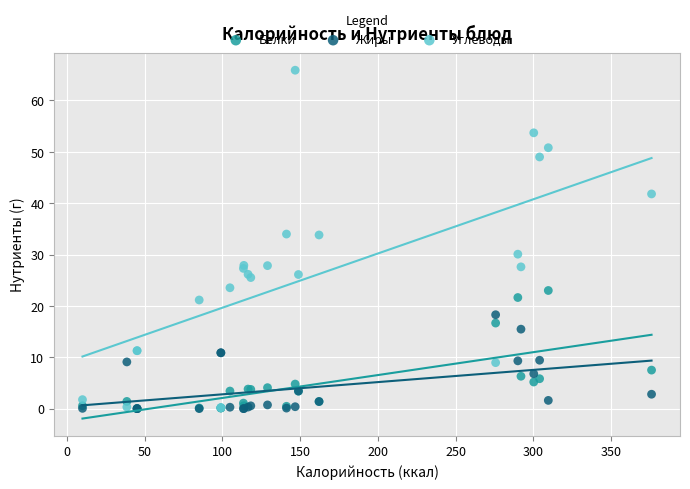

What are all the series names shown in the legend?

Белки, Жиры, Углеводы